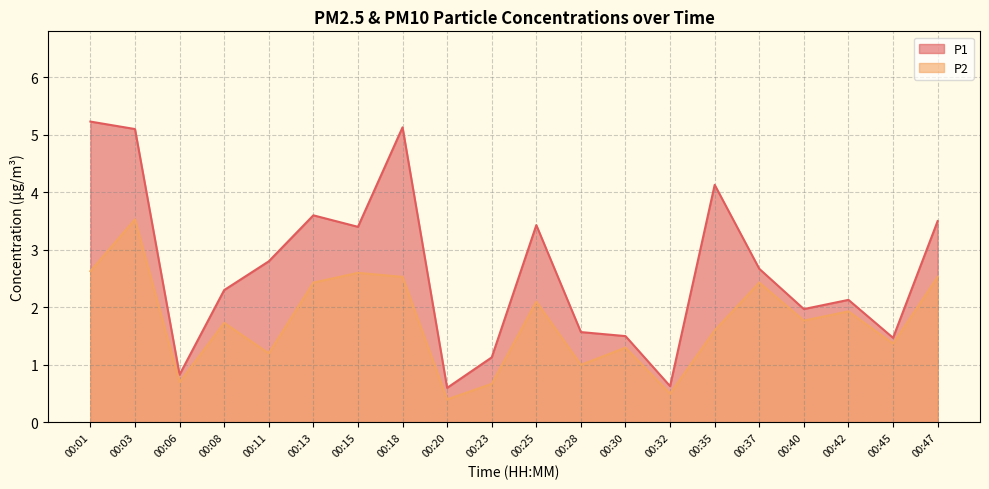

Count the number of categories in the chart.

20